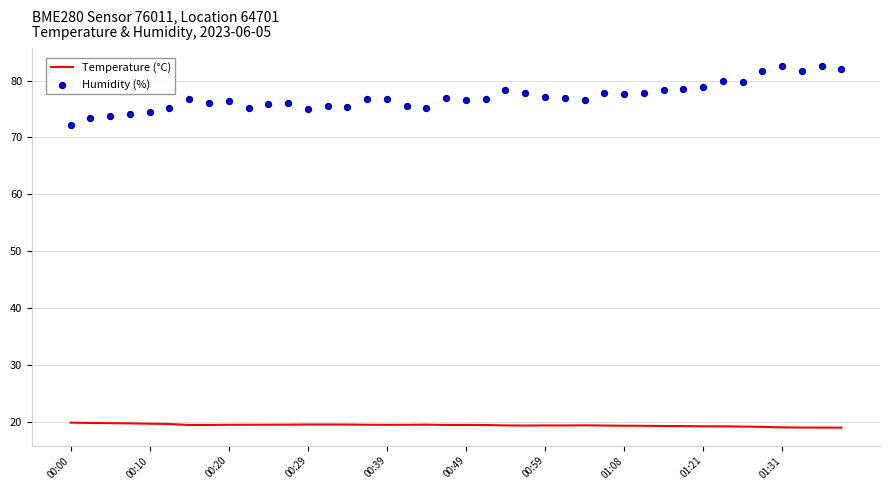

Is it true that Temperature (°C) equals 27.8 at 01:08?

False